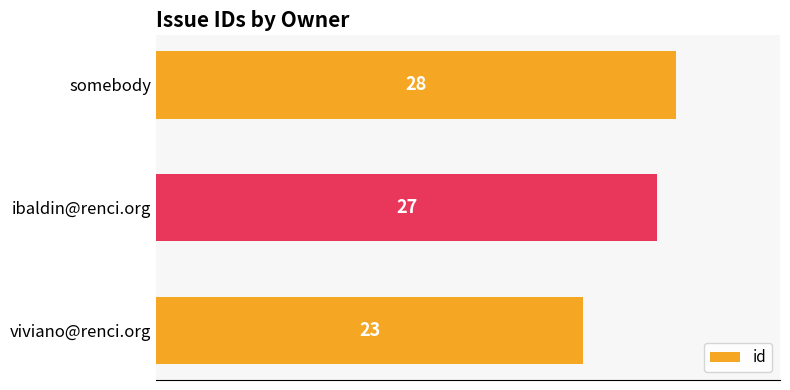

What is the average value?

26